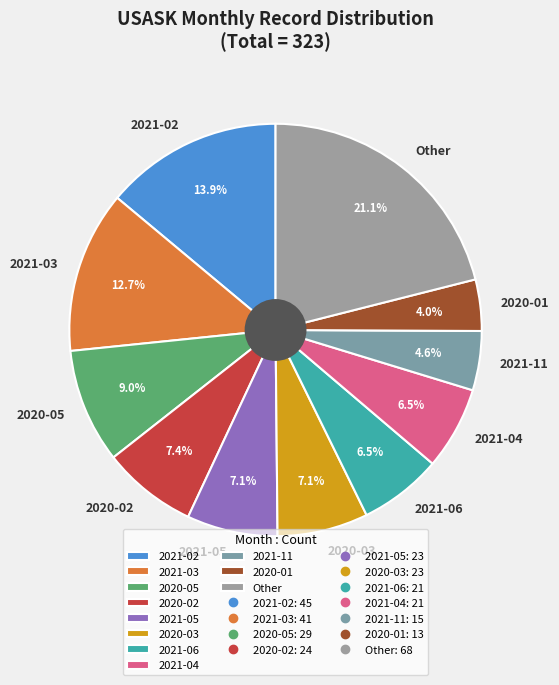

Between 2021-05 and 2021-03, which is larger?

2021-03